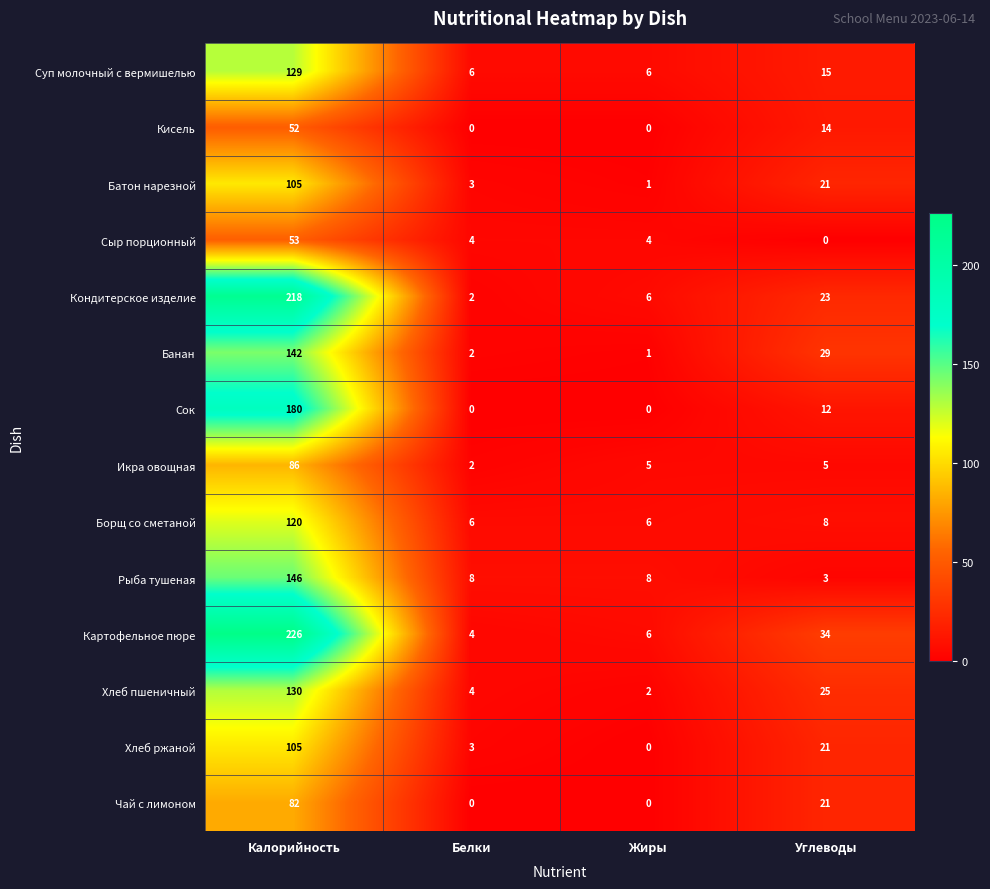

What is the difference between the maximum and minimum values in the Банан series?

141